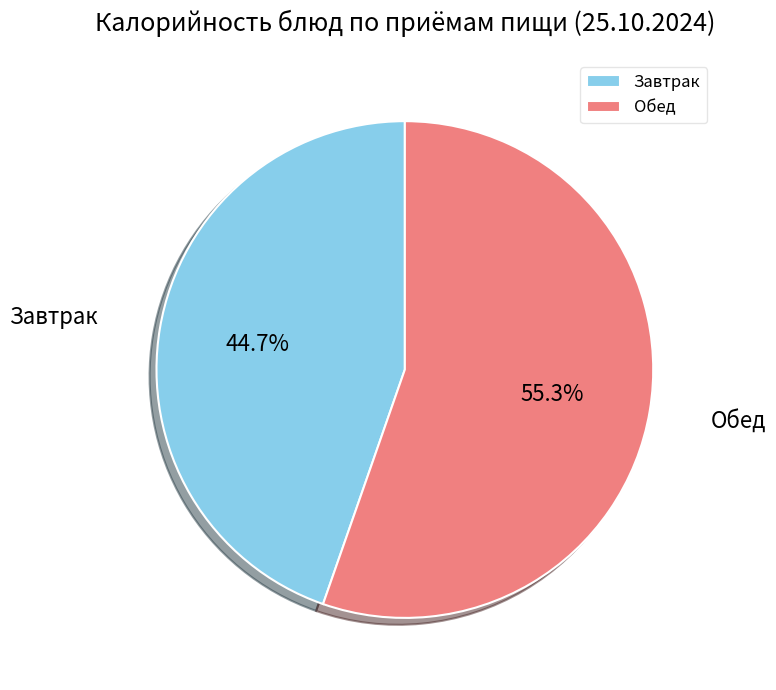

What is the smallest slice in the pie chart?

Завтрак